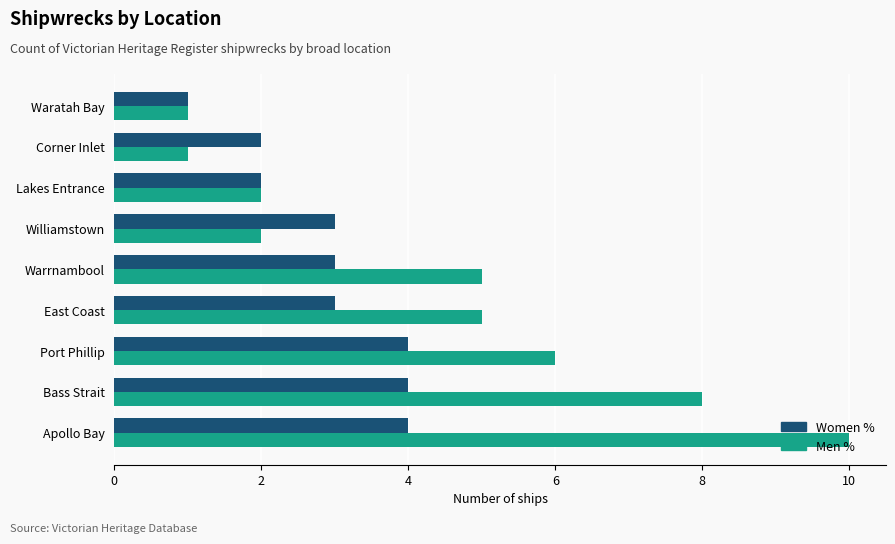

How many Women % values are between 2 and 4?

8